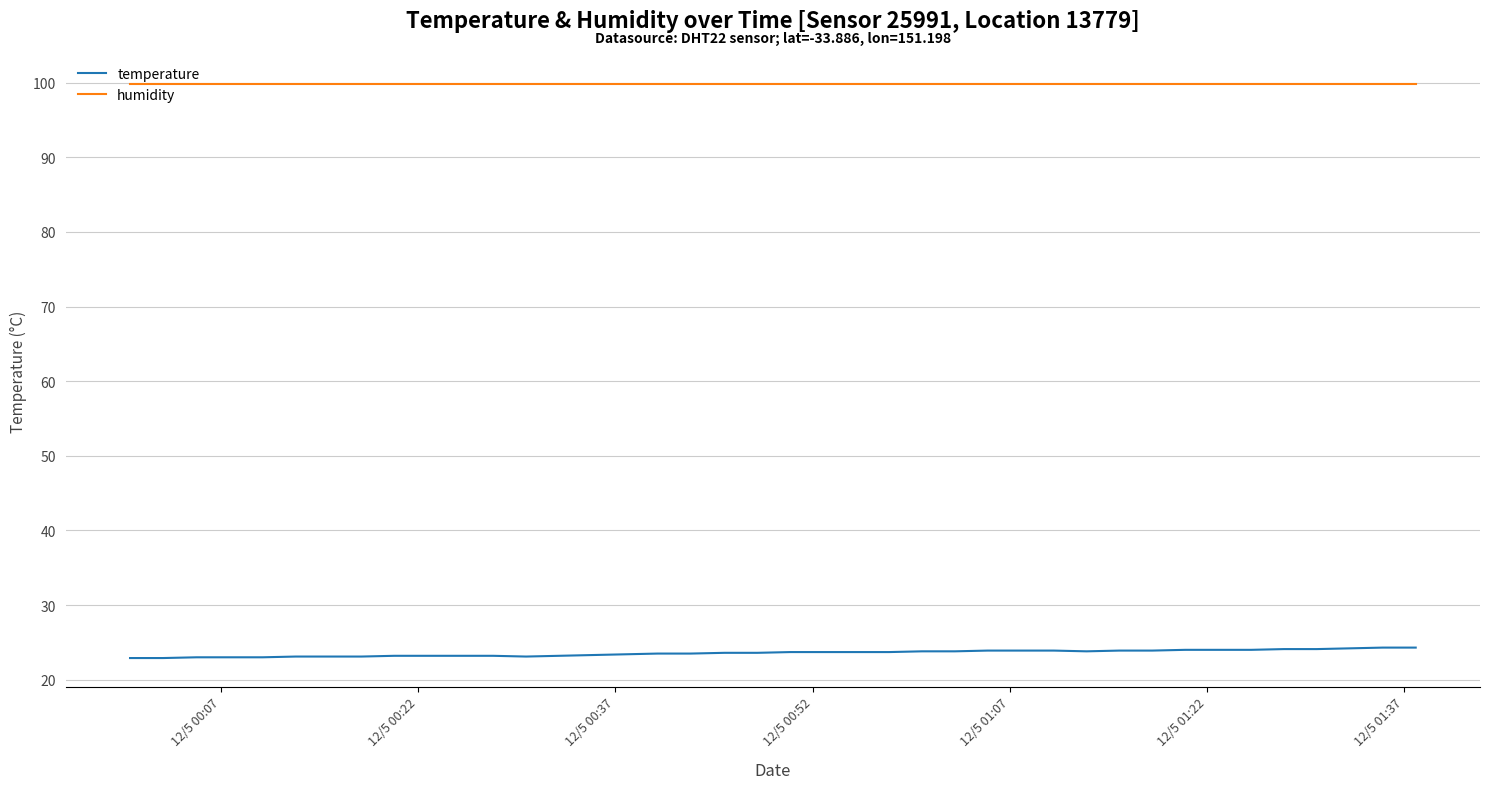

Which series has the largest total across all categories?

humidity